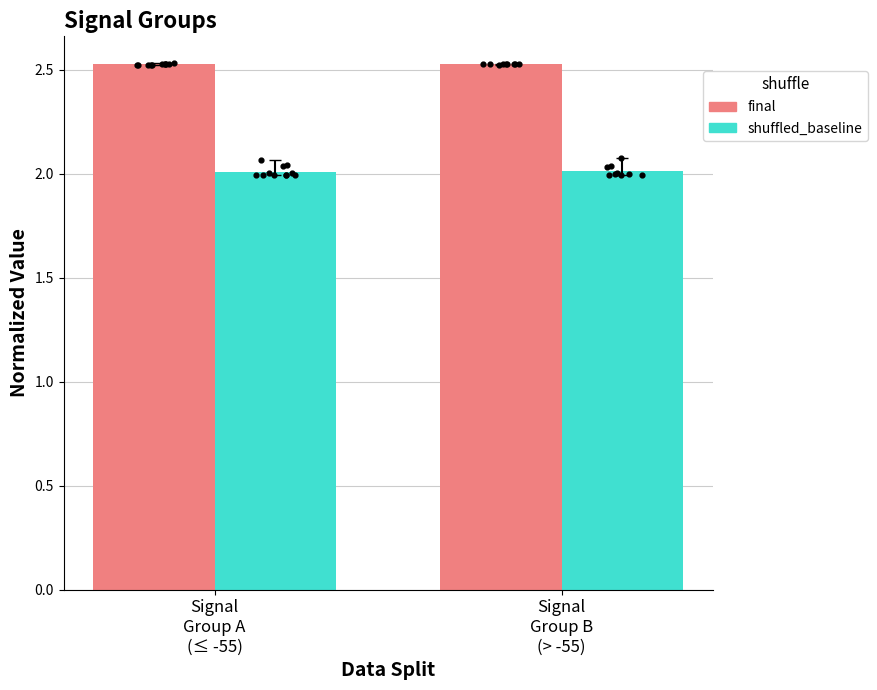

At how many categories does at least one series exceed 2?

2